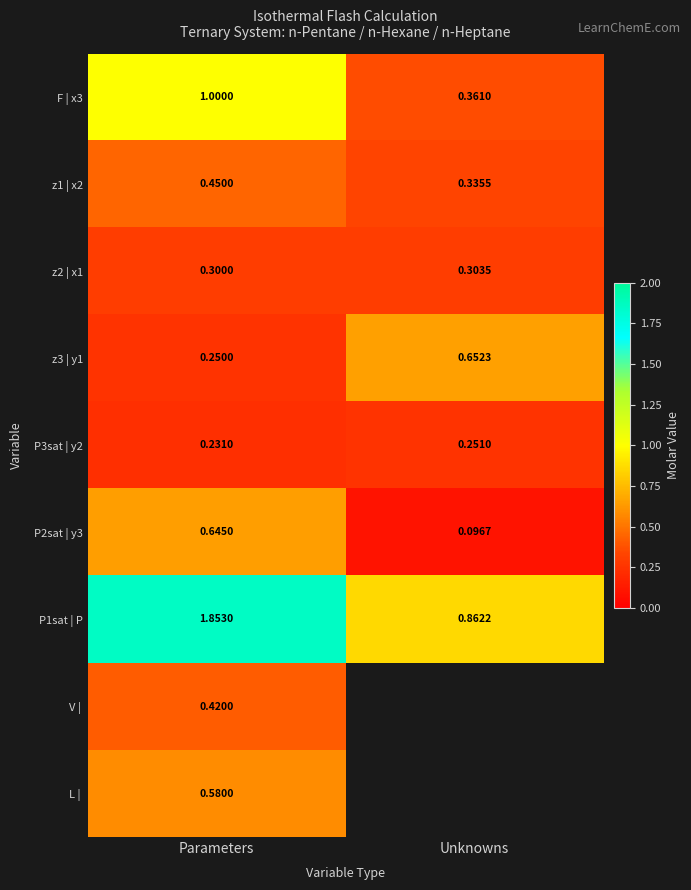

What is the difference between the P1sat | P values at Parameters and Unknowns?

1.0